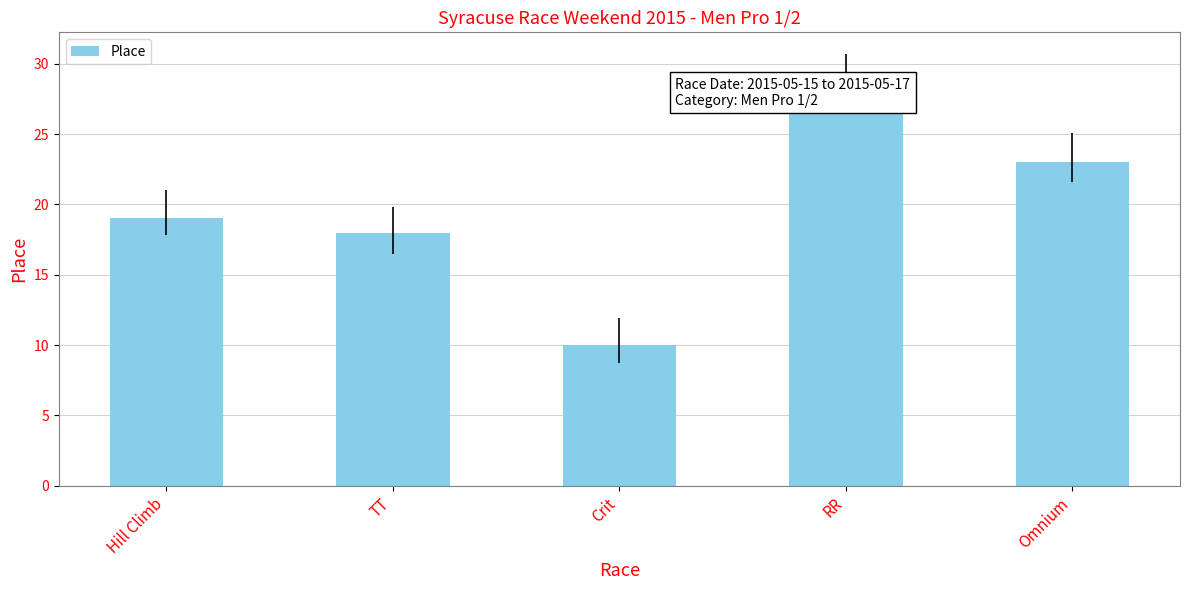

Approximately how many times larger is the value at Hill Climb compared to RR?

0.7